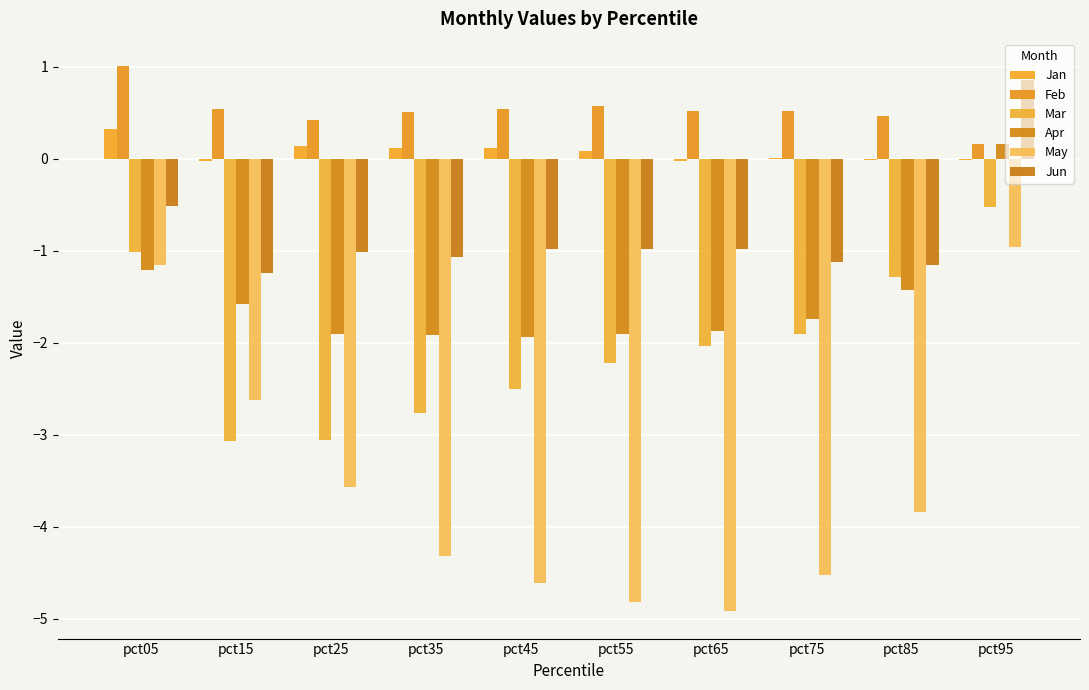

Reading right to left, transcribe all the data shown in this chart.

Jan: -0.0	-0.0	0.0	-0.0	0.1	0.1	0.1	0.1	-0.0	0.3
Feb: 0.2	0.5	0.5	0.5	0.6	0.5	0.5	0.4	0.5	1.0
Mar: -0.5	-1.3	-1.9	-2.0	-2.2	-2.5	-2.8	-3.1	-3.1	-1.0
Apr: 0.2	-1.4	-1.7	-1.9	-1.9	-1.9	-1.9	-1.9	-1.6	-1.2
May: -1.0	-3.8	-4.5	-4.9	-4.8	-4.6	-4.3	-3.6	-2.6	-1.2
Jun: 0.9	-1.2	-1.1	-1.0	-1.0	-1.0	-1.1	-1.0	-1.2	-0.5